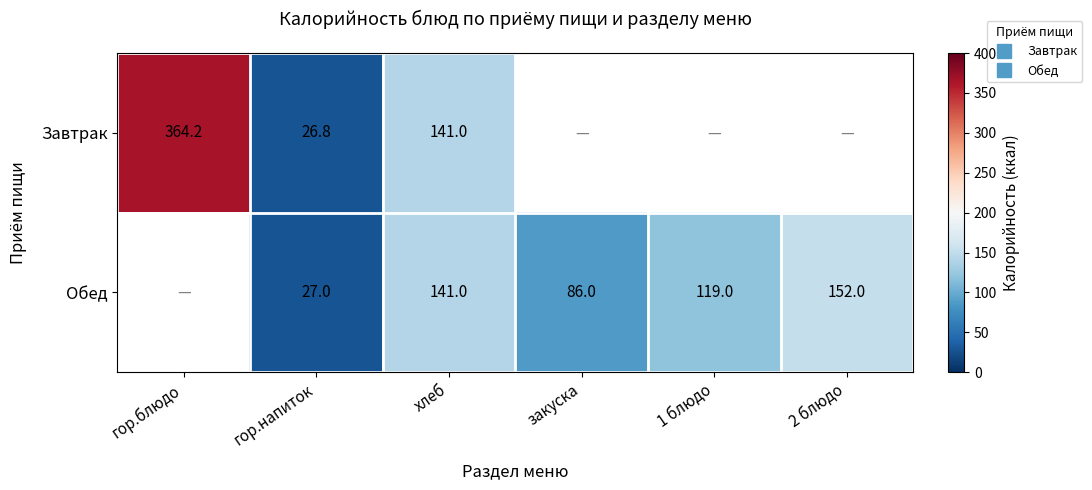

Is the value of Завтрак at 2 блюдо greater than the value of Обед at 2 блюдо?

No